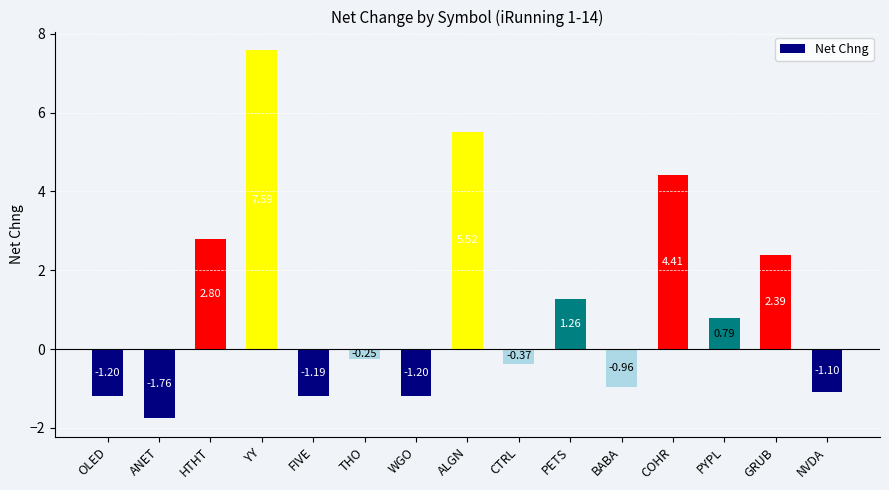

What is the difference between the second highest and second lowest values?

6.7